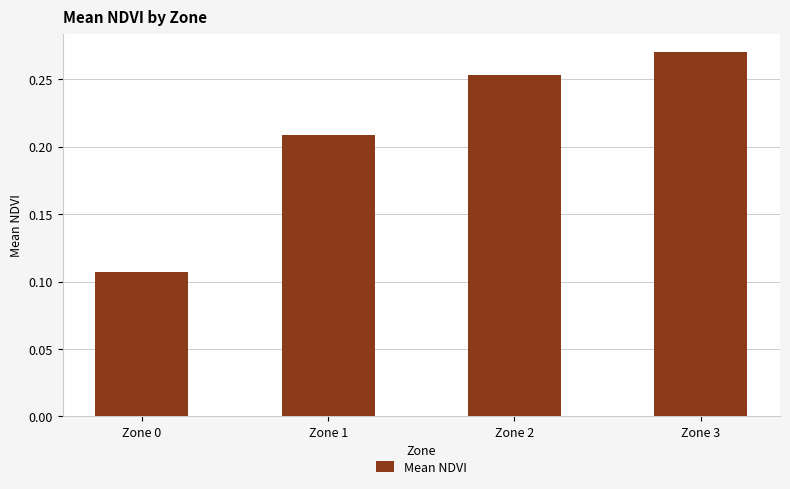

Does the chart contain any negative values?

No